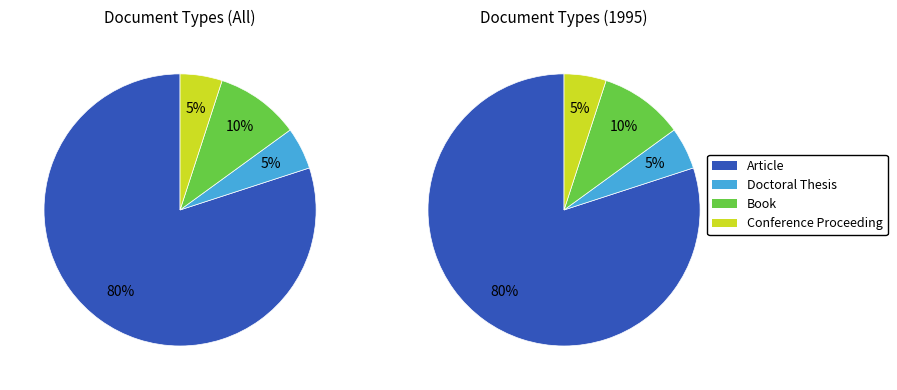

What percentage is the Conference Proceeding slice, to the nearest percent?

5%